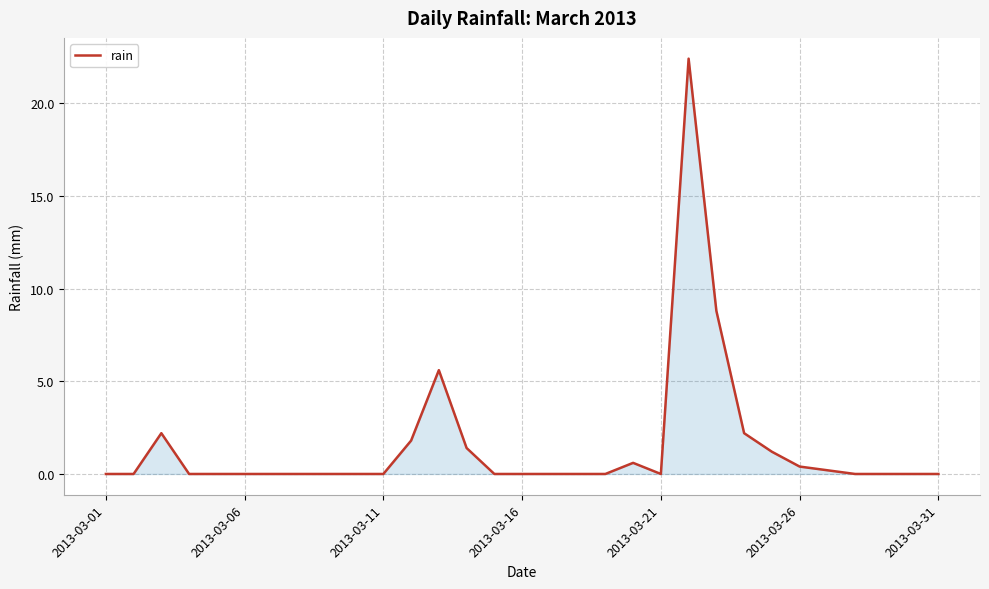

What is the maximum value shown in the chart?

22.4